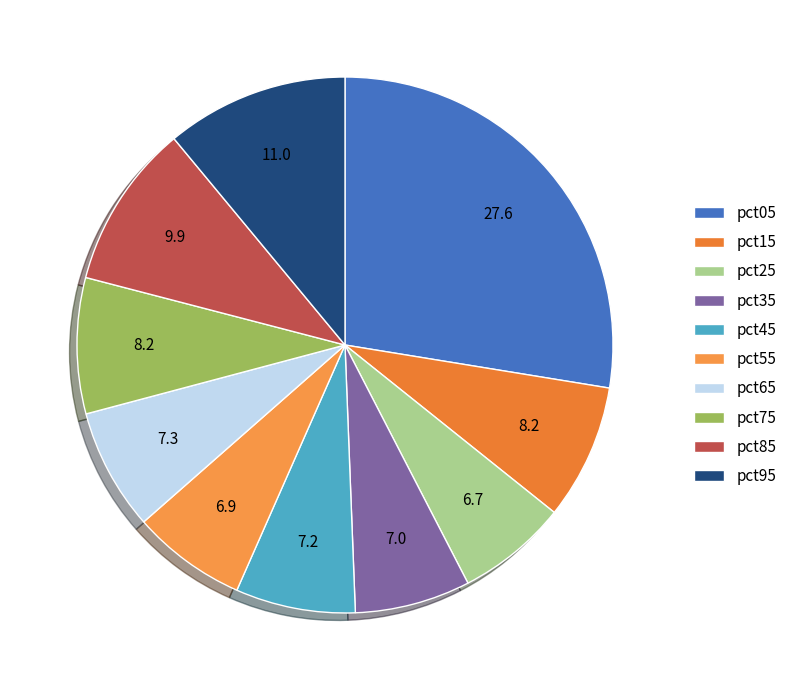

To the nearest percent, what is the combined percentage of pct75 and pct35?

15%